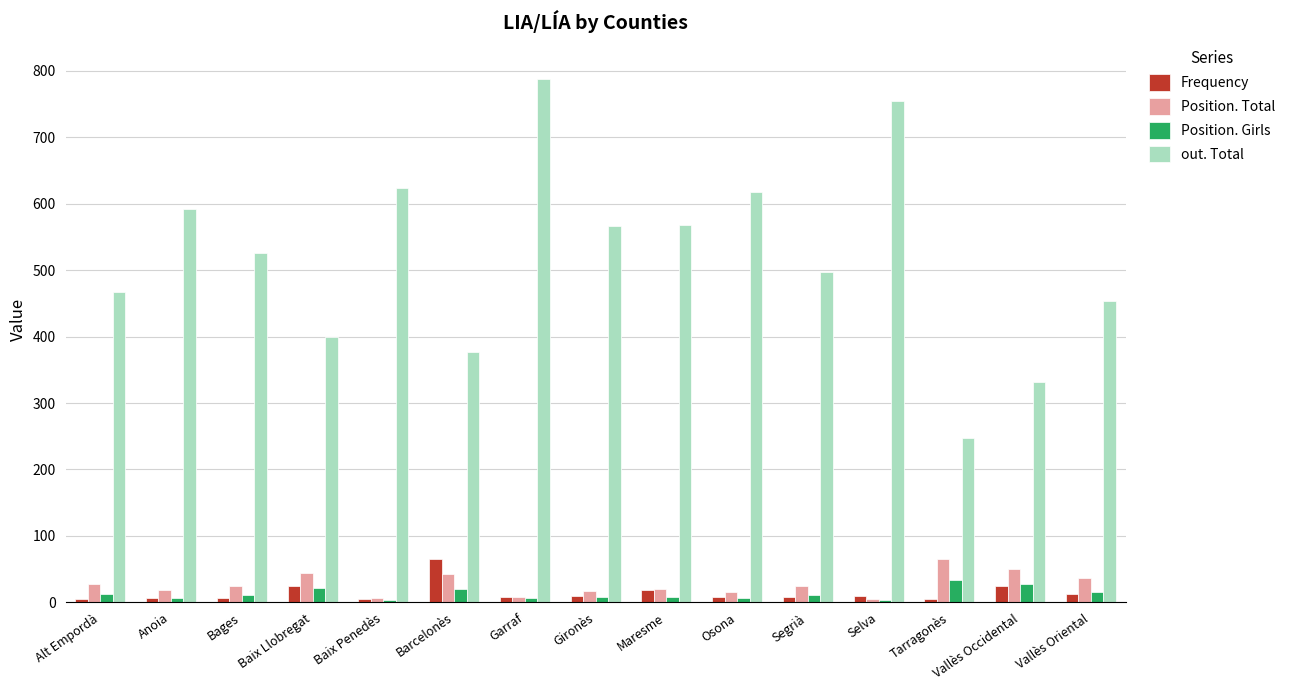

What is the sum of all Position. Total values?

406